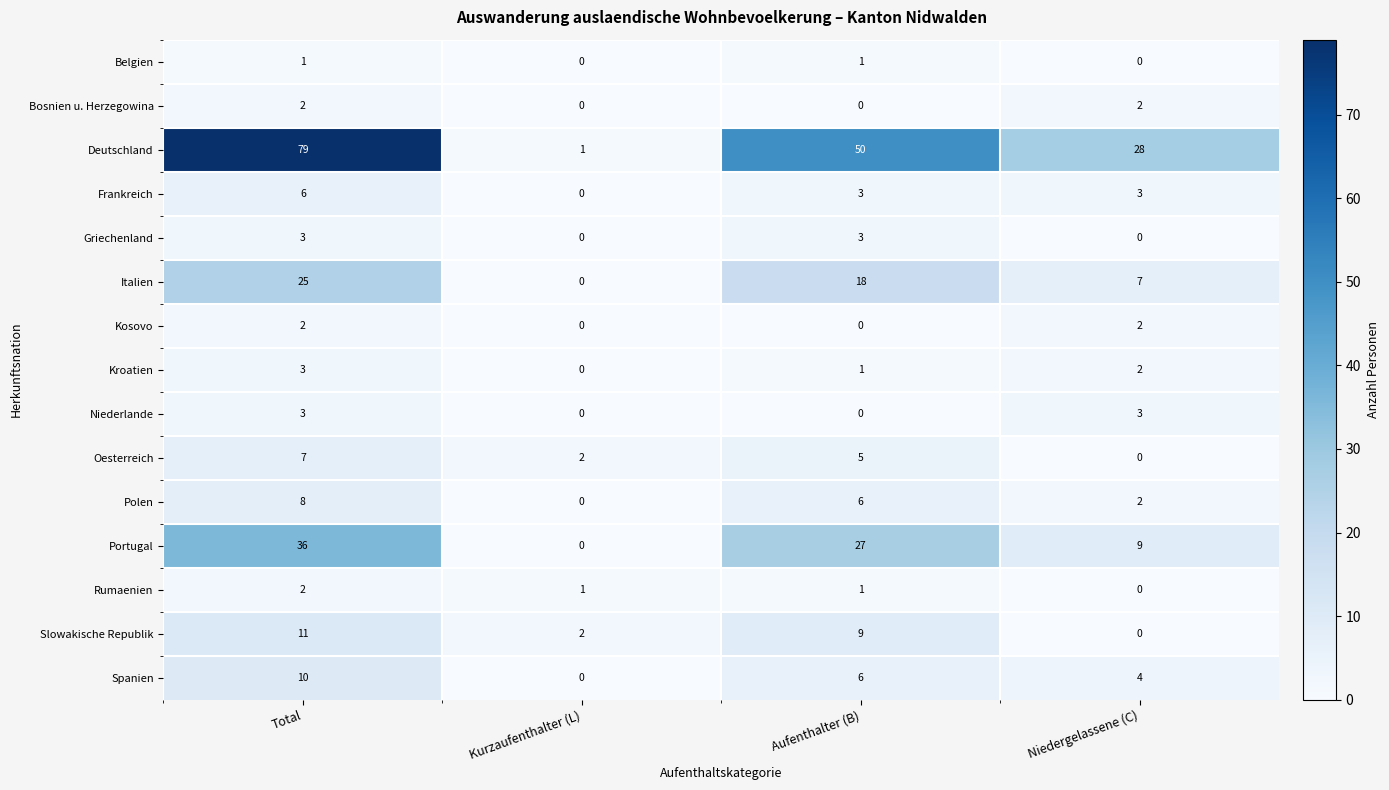

What is the difference between the second highest and minimum values in the Deutschland series?

49